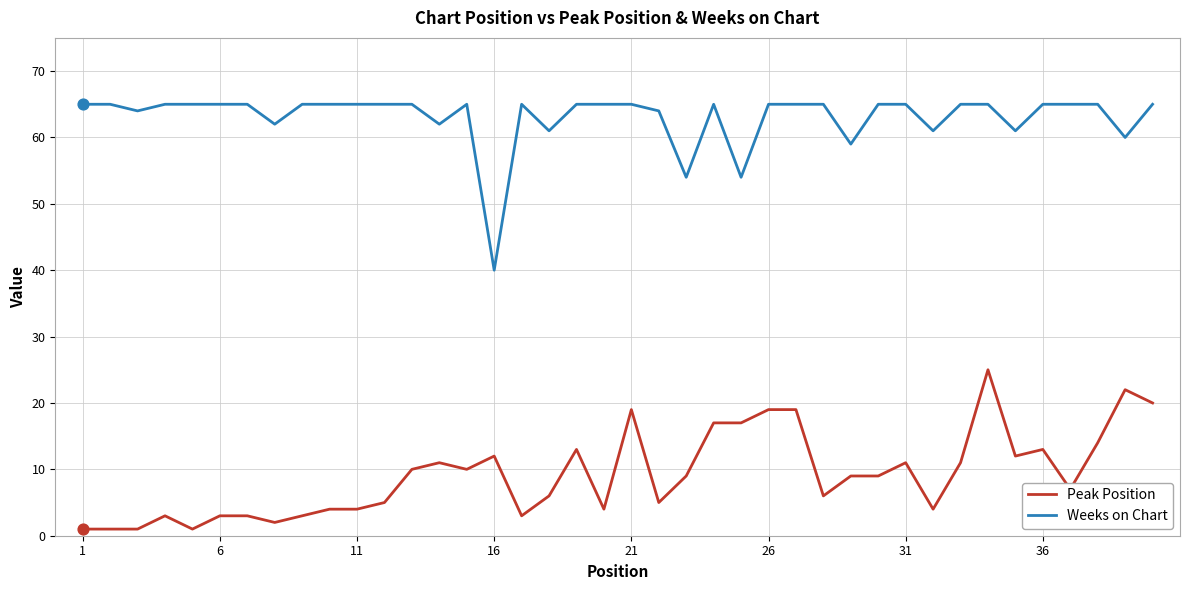

Which series has the largest total across all categories?

Weeks on Chart